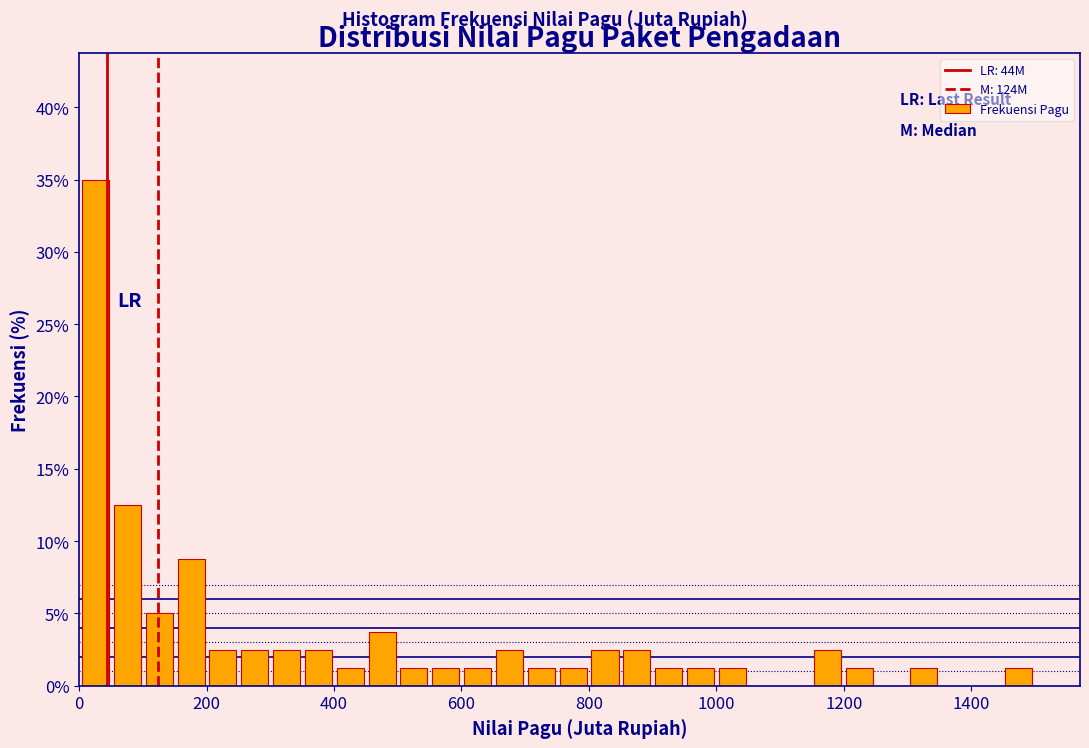

Read against the x-axis, roughly where is the centre of the tallest bar?

20